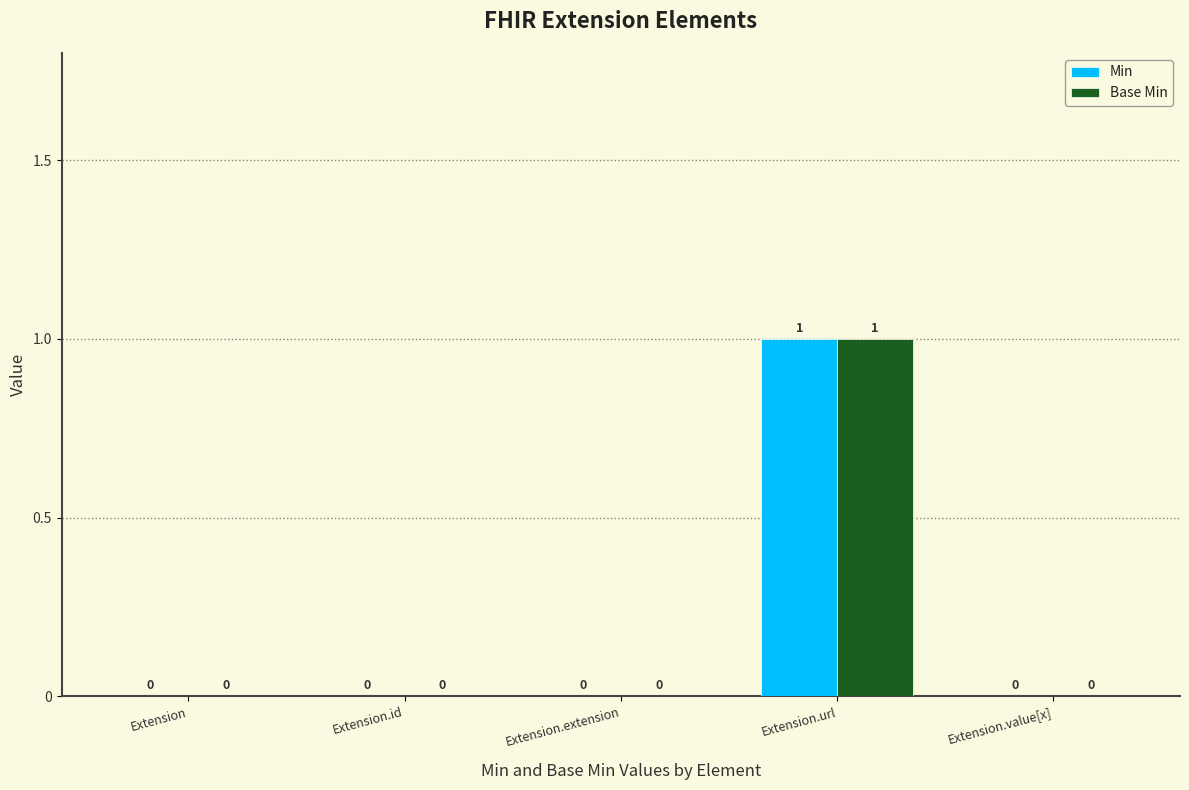

What is the maximum value shown in the chart?

1